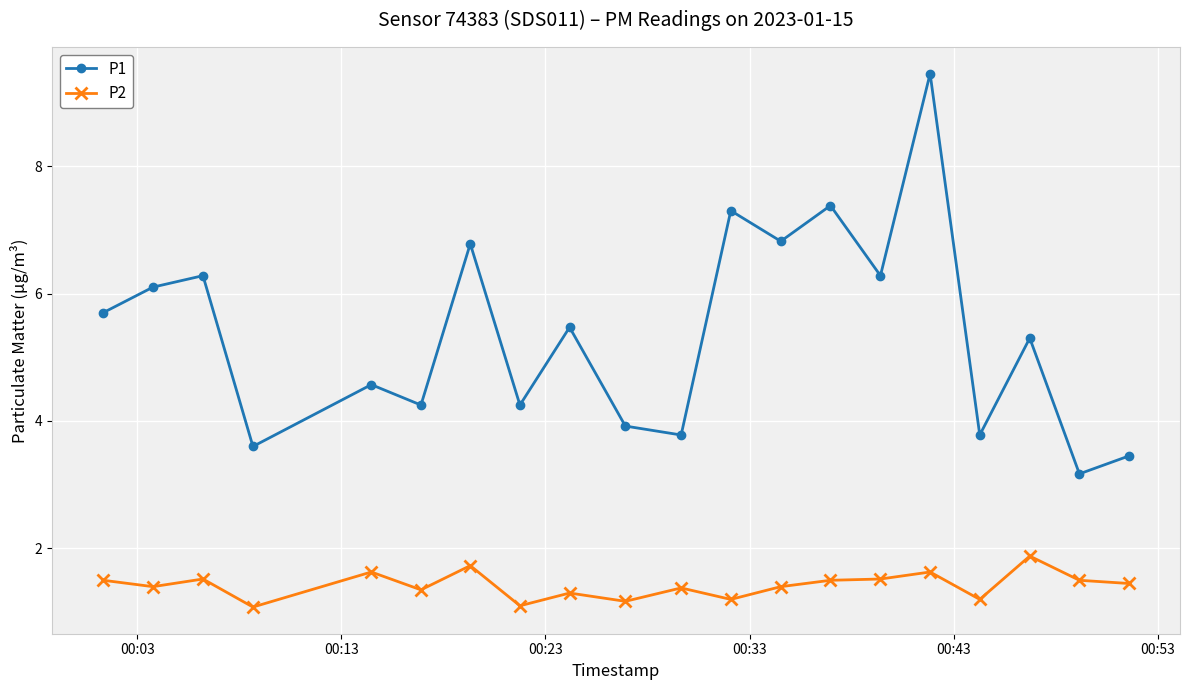

What is the difference between the maximum and minimum values in the P1 series?

6.3